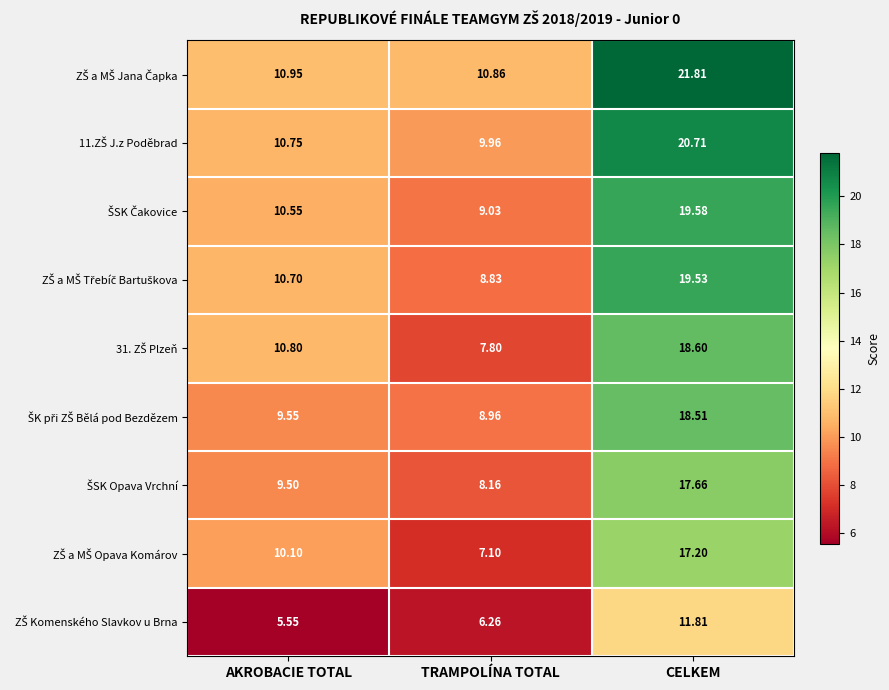

At which category is the sum across all series the highest?

CELKEM